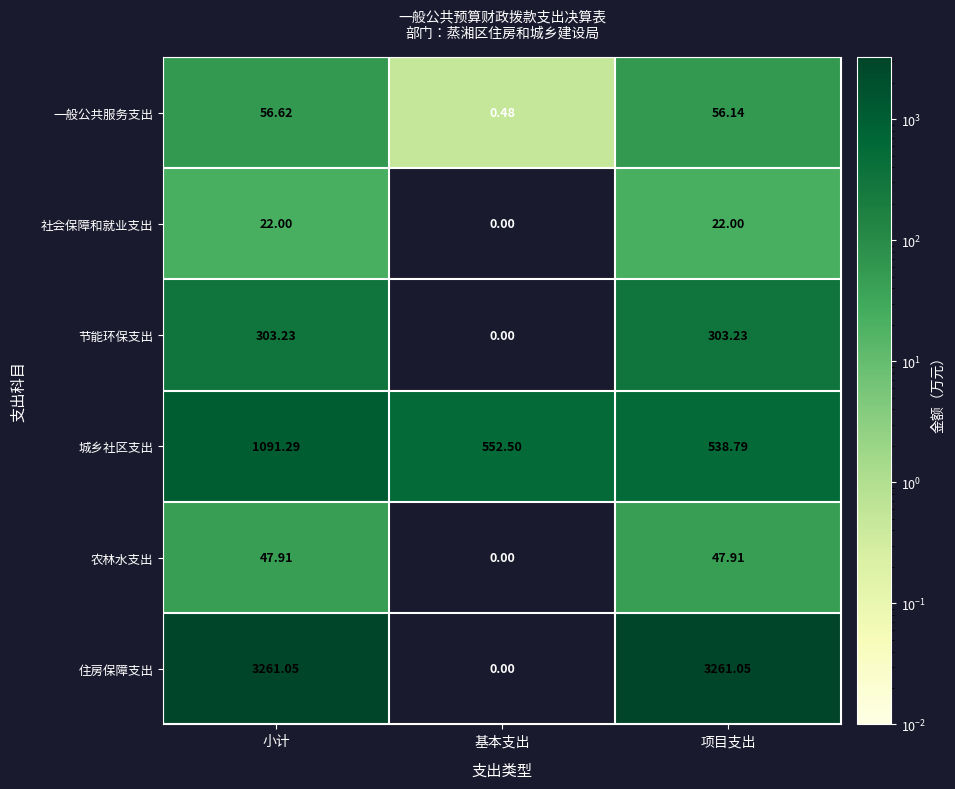

Which series has the largest total across all categories?

住房保障支出